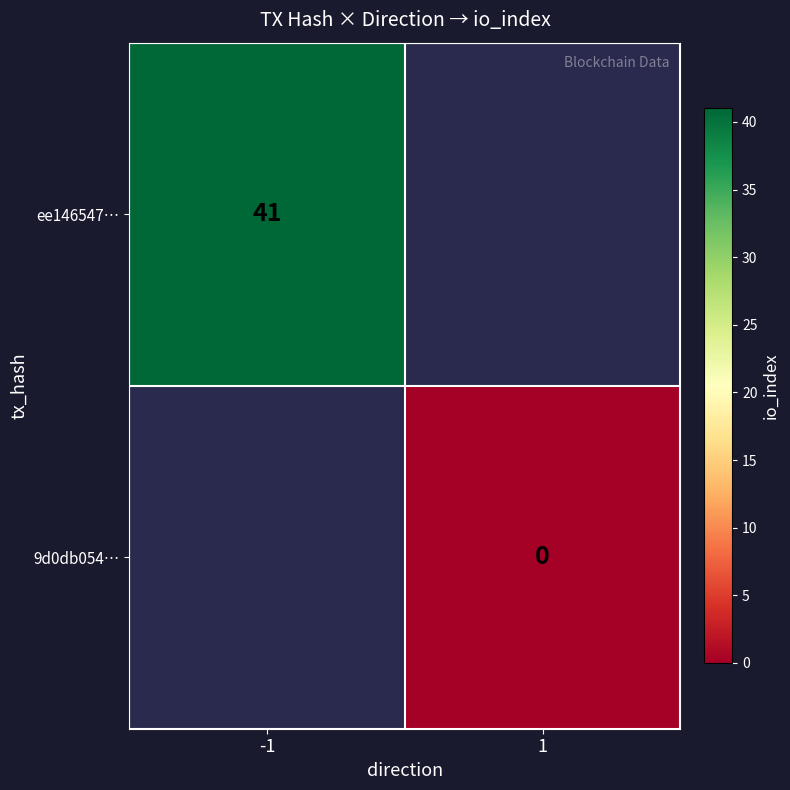

The value of ee146547… at -1 is 70.3. True or false?

False